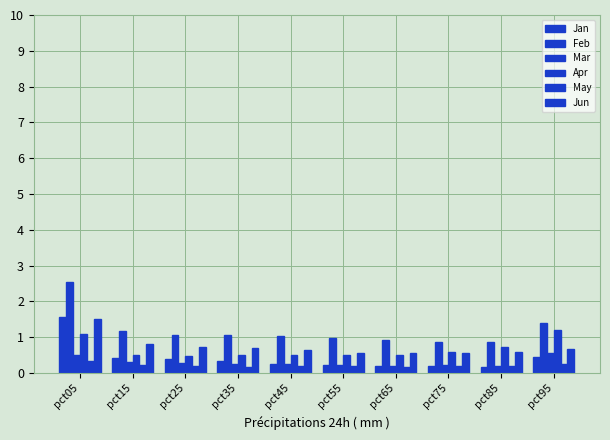

What is the difference between the maximum and minimum values in the Jun series?

0.9